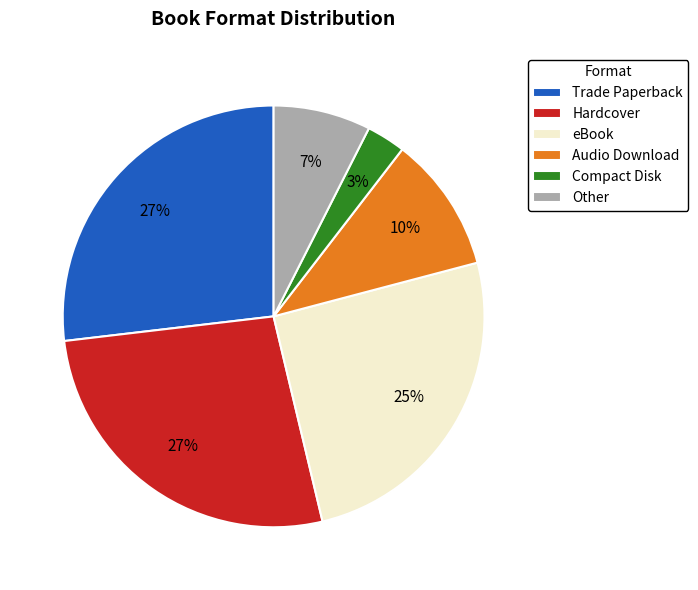

Is the sum of eBook and Trade Paperback greater than half?

Yes